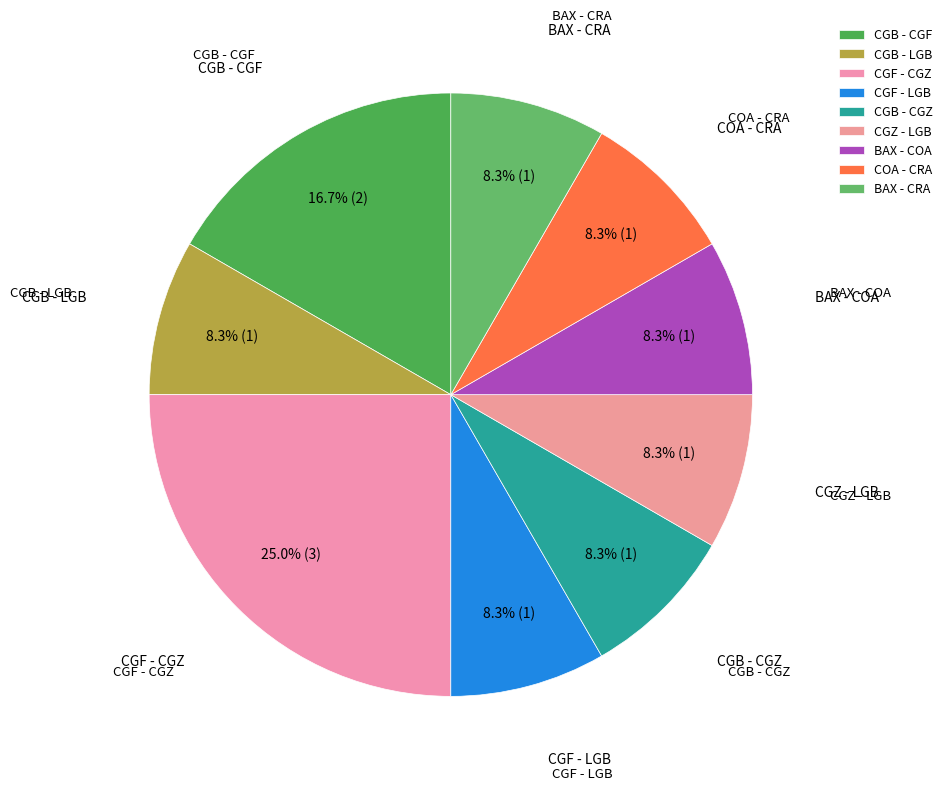

To the nearest percent, what portion does BAX - COA represent?

8%